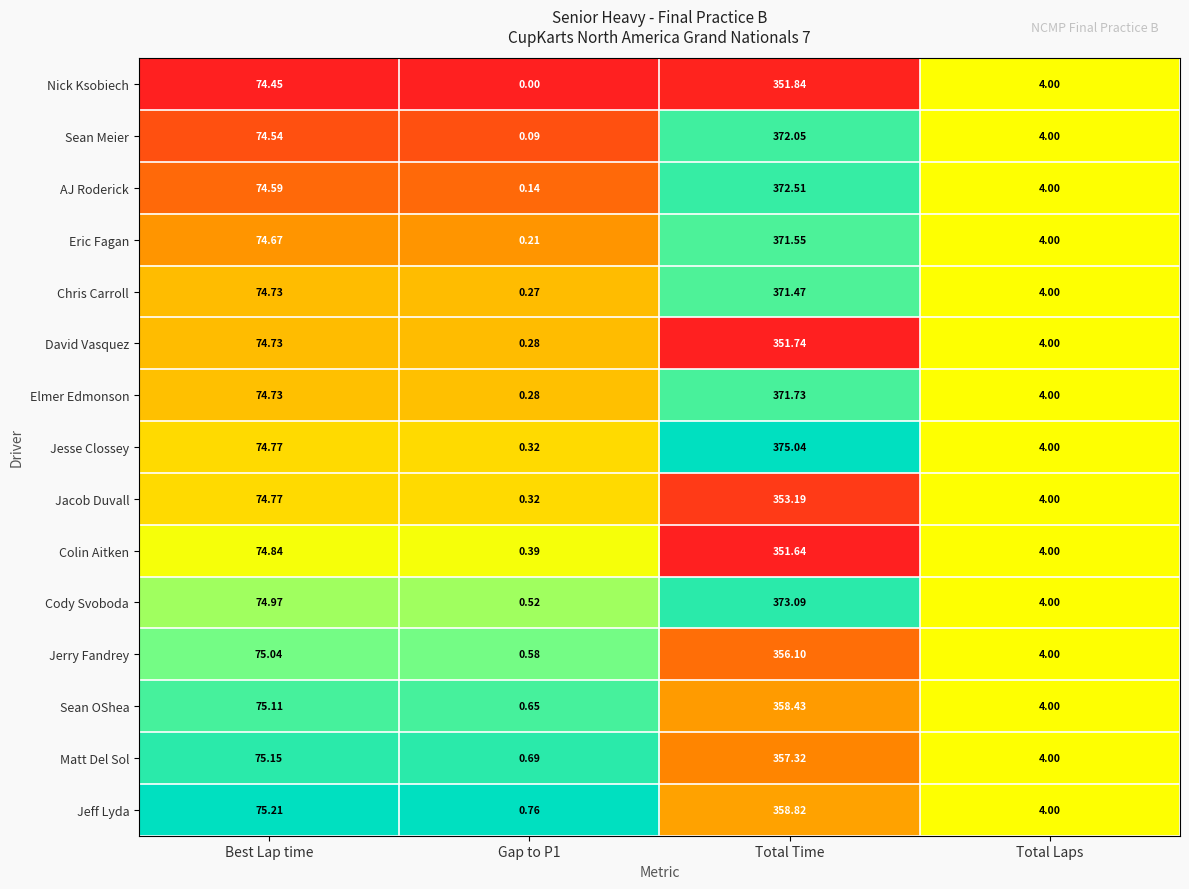

Which series has the widest spread of values?

Jesse Clossey